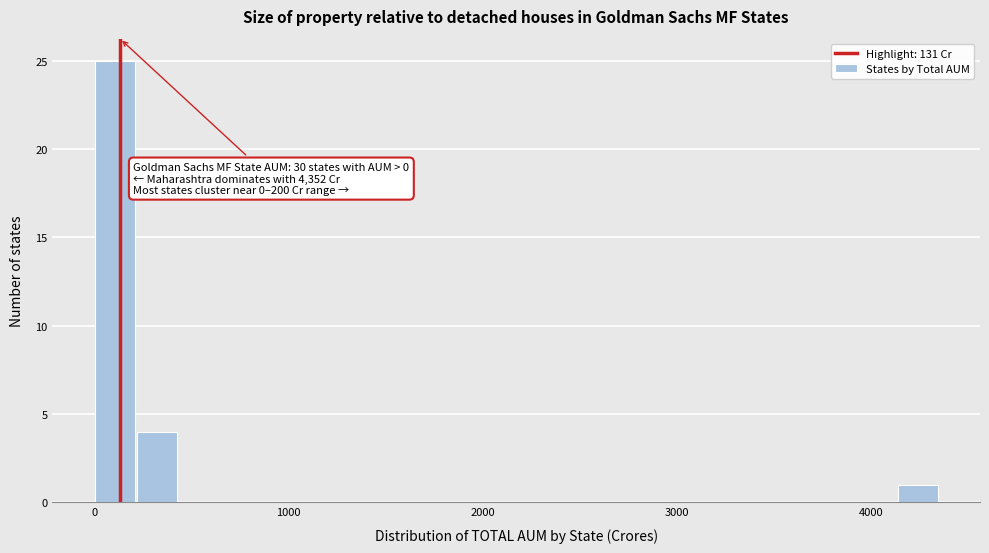

Read against the x-axis, roughly where is the centre of the tallest bar?

100